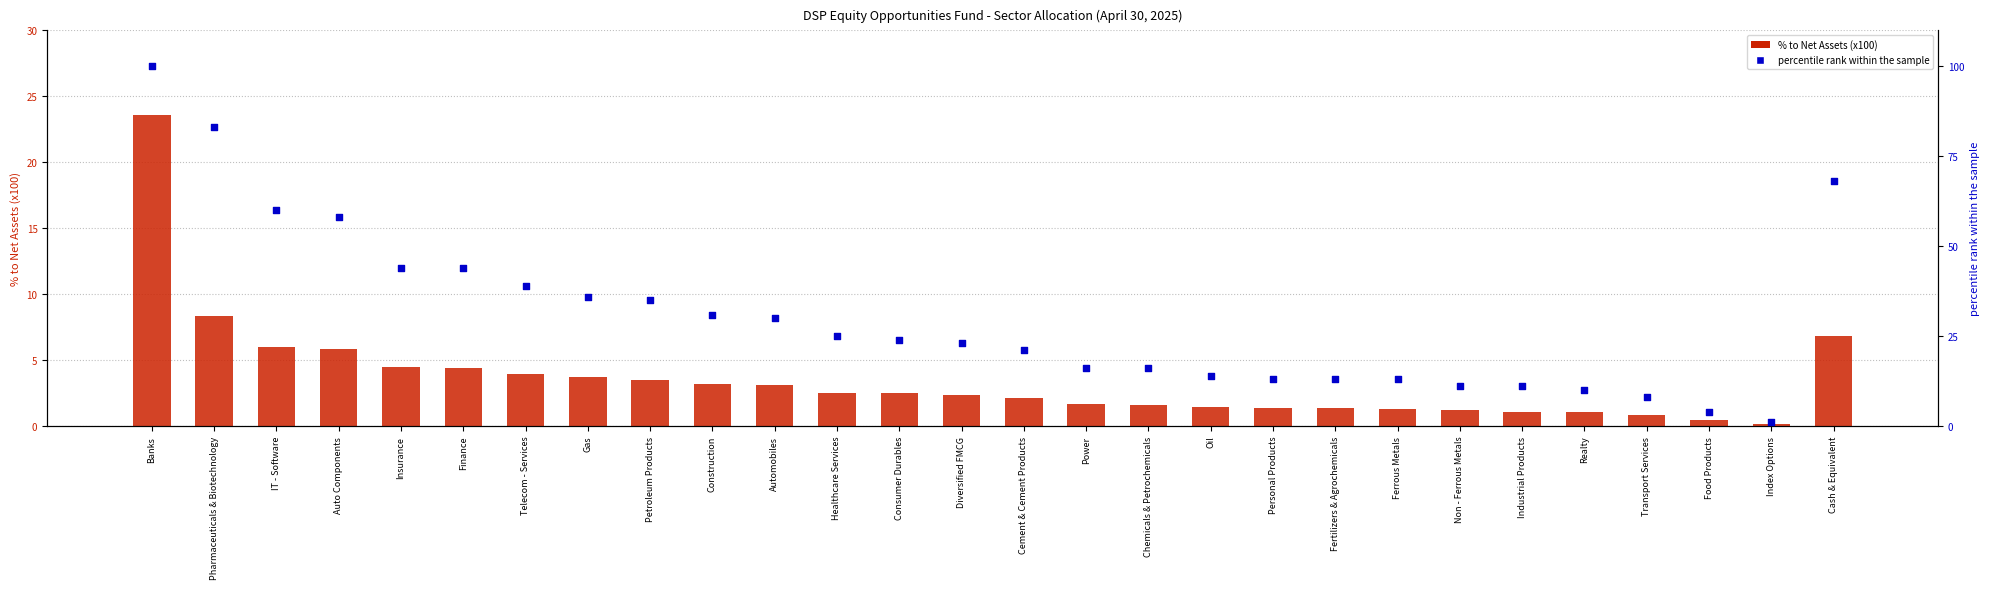

What are all the series names shown in the legend?

% to Net Assets (x100), percentile rank within the sample